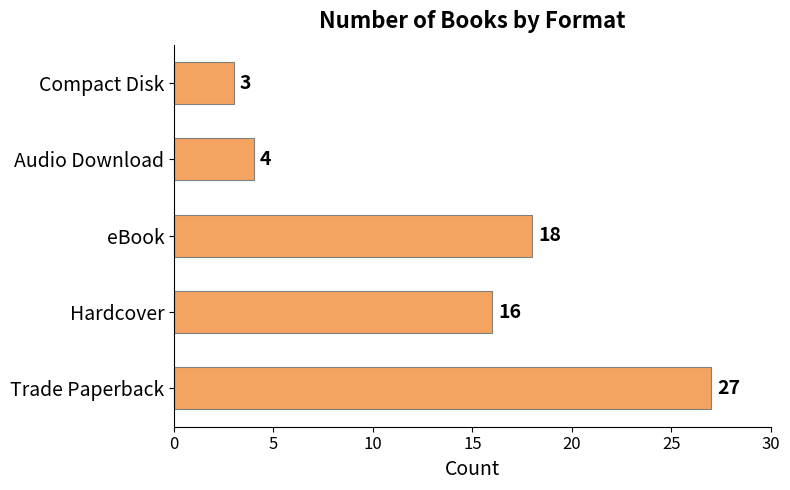

Rank the categories by value from lowest to highest.

Compact Disk, Audio Download, Hardcover, eBook, Trade Paperback